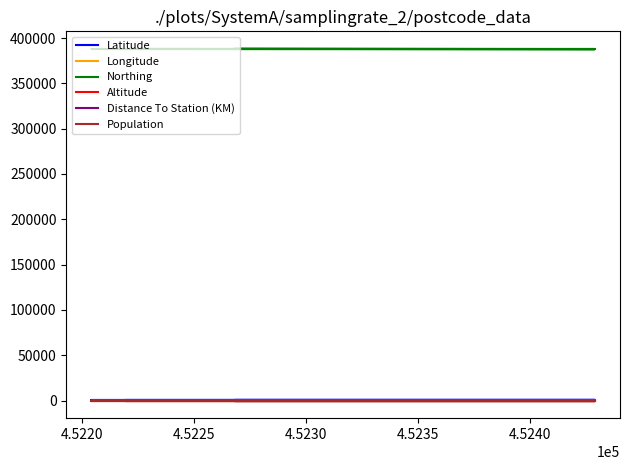

What is the maximum value shown in the chart?

387962.0